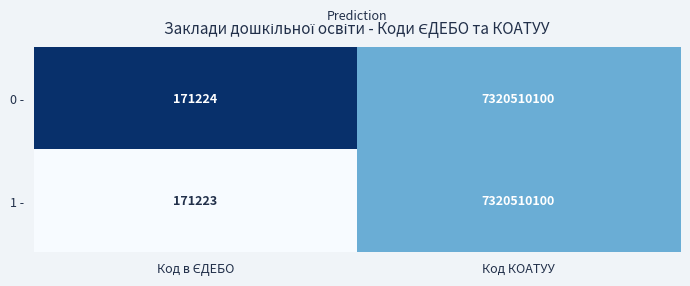

Reading right to left, list all the values displayed in this chart.

0 -: 7320510100	171224
1 -: 7320510100	171223